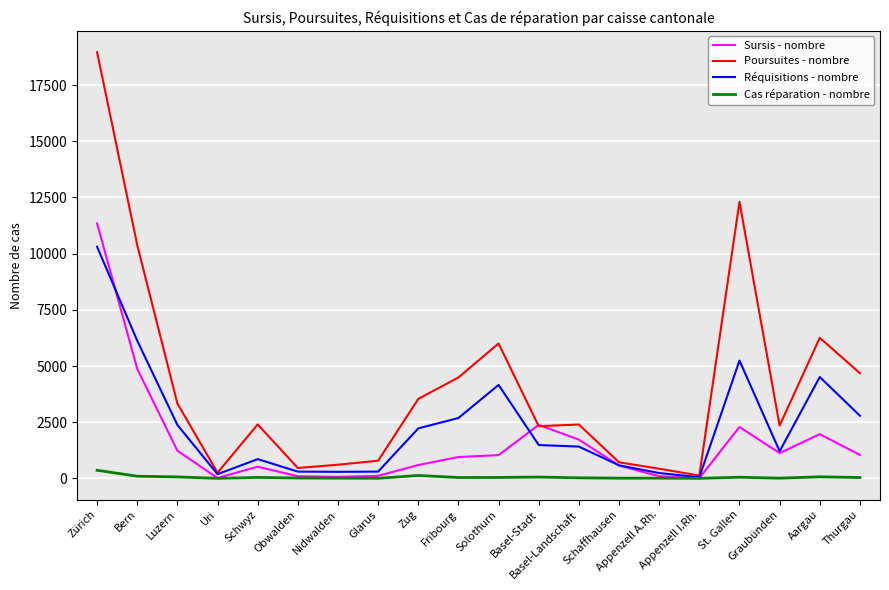

Which series has the largest total across all categories?

Poursuites - nombre